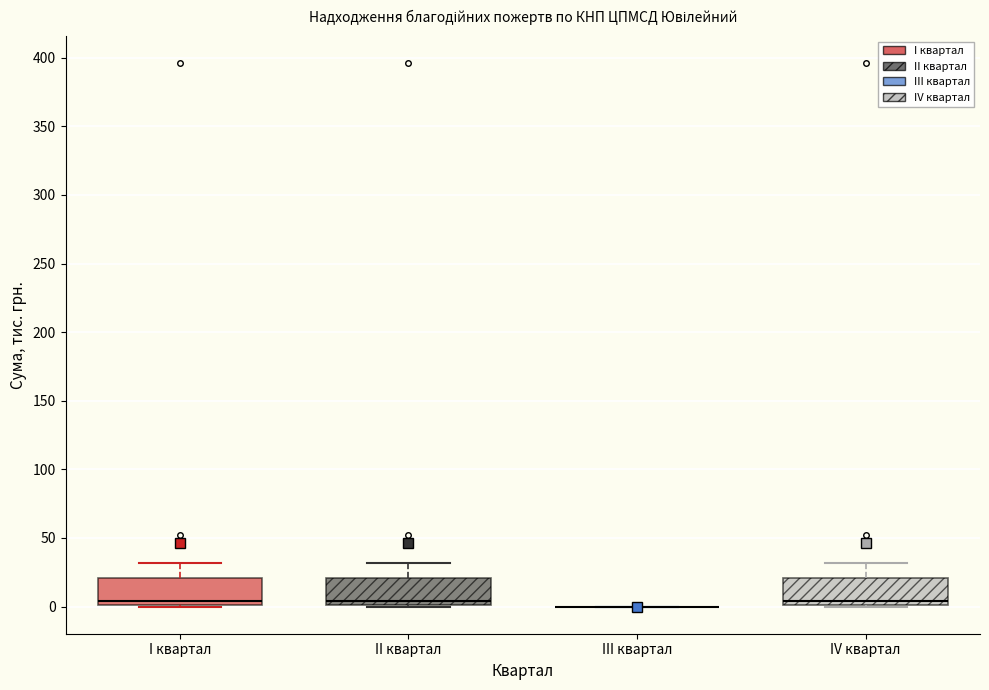

Reading left to right, read every box against the y-axis: the position of its median line, the range the box covers, and the ends of its whiskers. The values are not printed on the chart, so give them approximately, as read against the axis.

I квартал: median 5, box 0 to 20, whiskers 0 to 30
II квартал: median 5, box 0 to 20, whiskers 0 to 30
III квартал: box collapsed to a line at 0, whiskers 0 to 0
IV квартал: median 5, box 0 to 20, whiskers 0 to 30